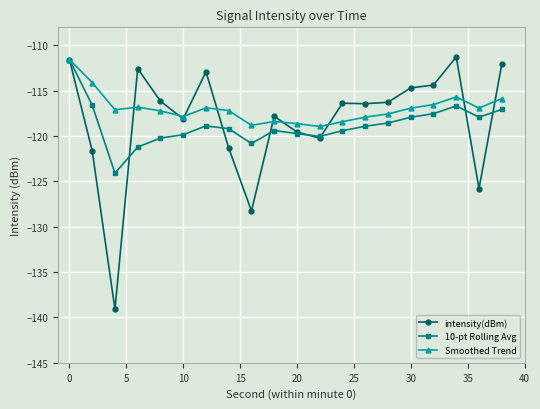

What is the sum of all intensity(dBm) values?

-2366.4